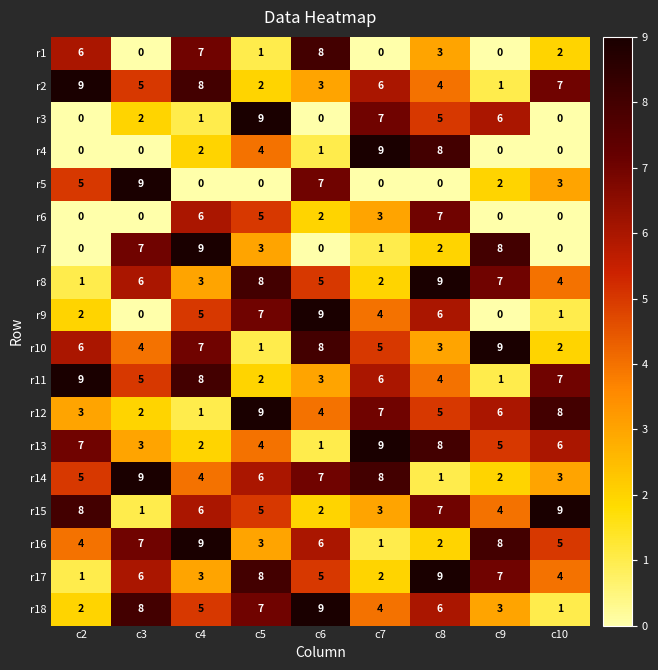

What is the difference between the maximum and second lowest values in the r6 series?

7